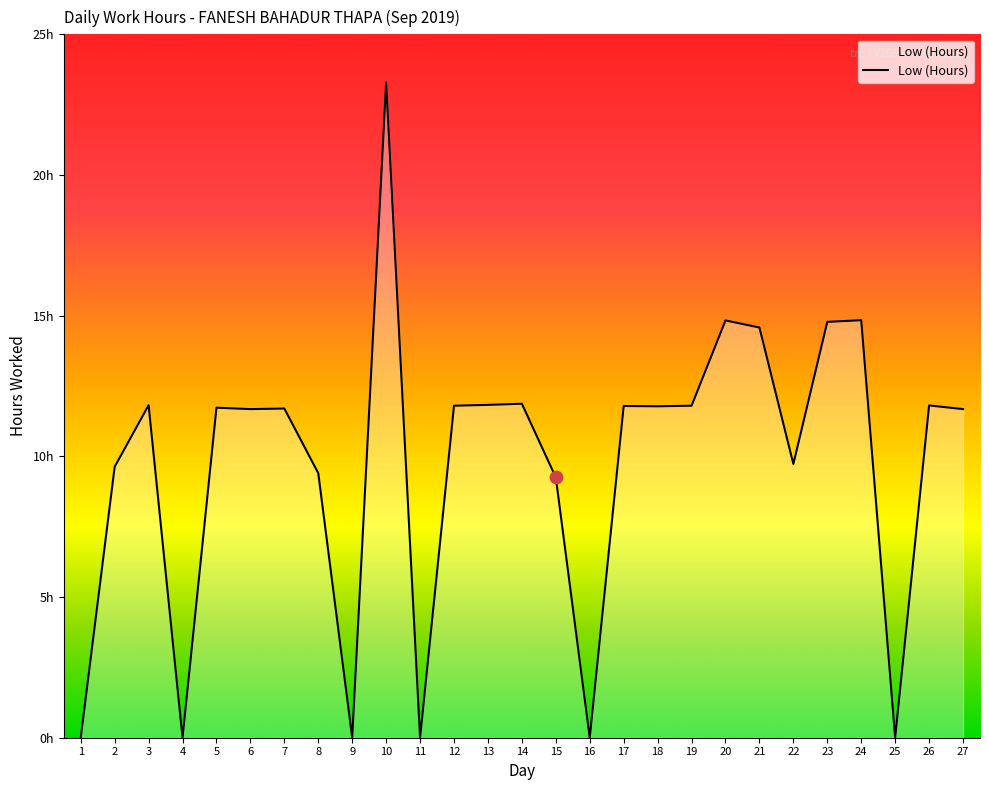

Which has a higher value, 16 or 27?

27